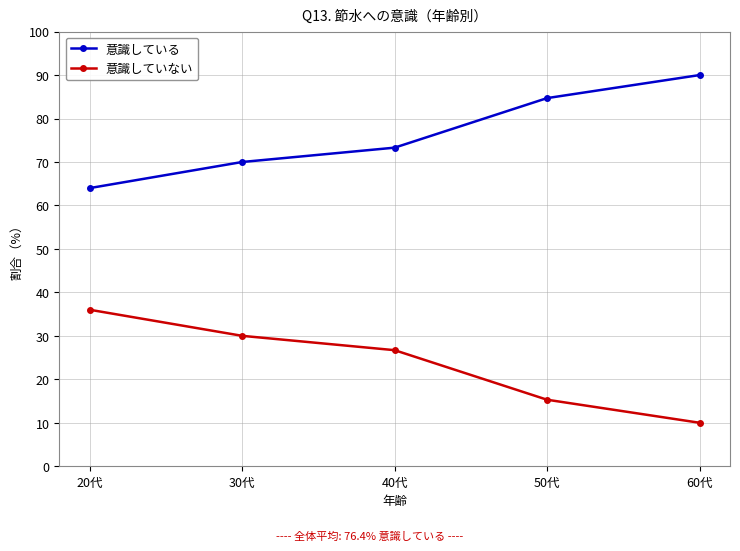

True or false: 意識している and 意識していない intersect in this chart.

False